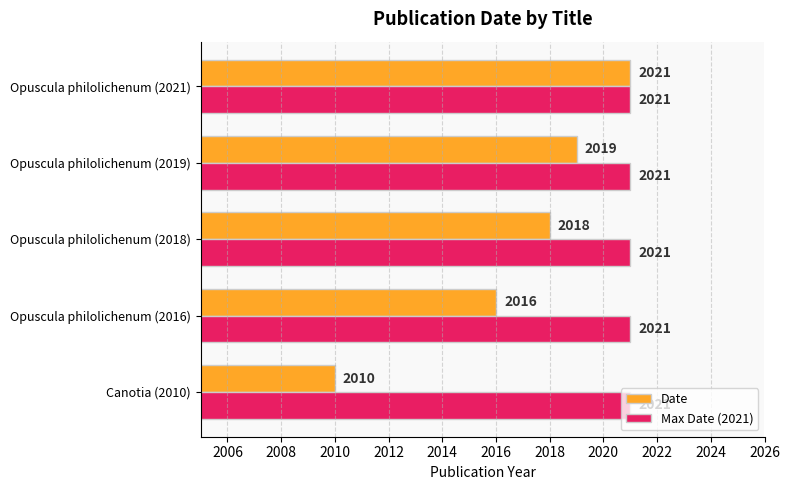

Rank the series by their average value, from lowest to highest.

Date, Max Date (2021)